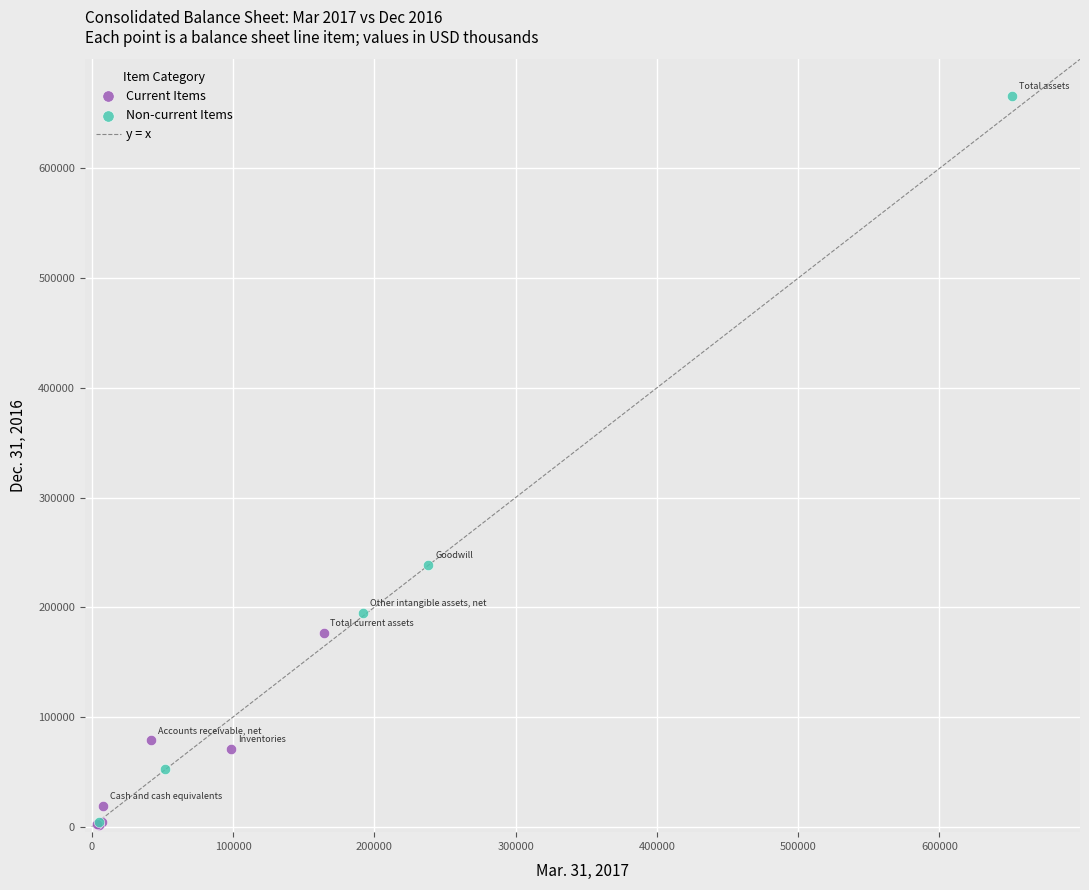

Which series has the widest spread of Y values?

Non-current Items